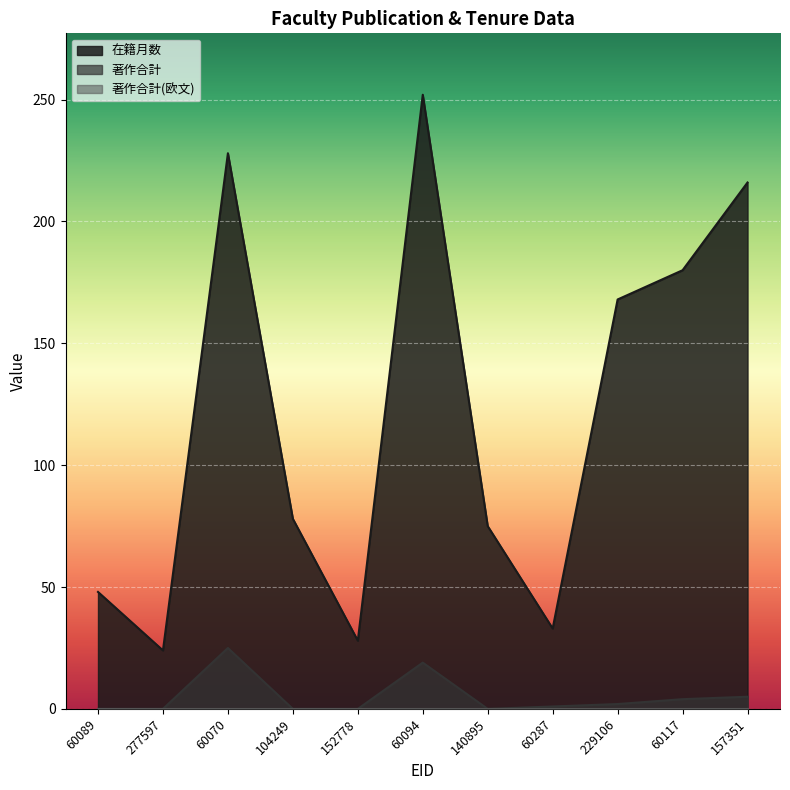

The value of 在籍月数 at 60070 is 228. True or false?

True